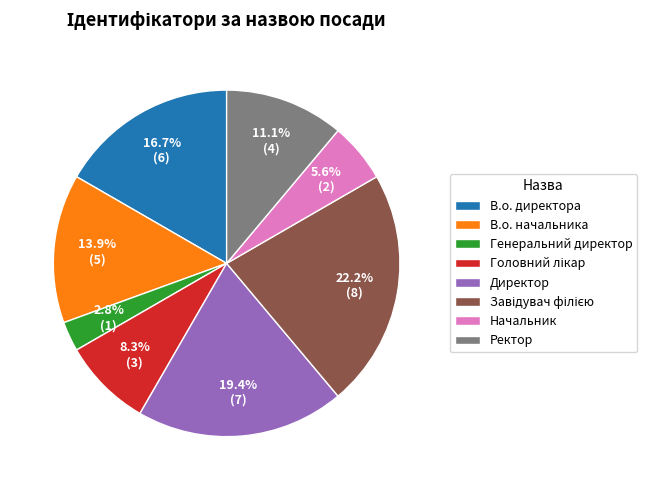

Is there any slice that represents more than half of the pie?

No